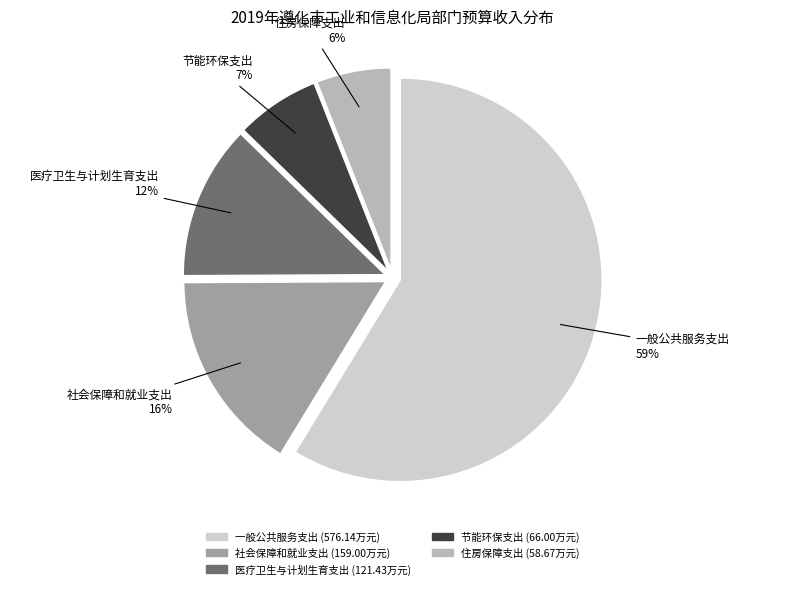

Which slice is the smallest?

住房保障支出